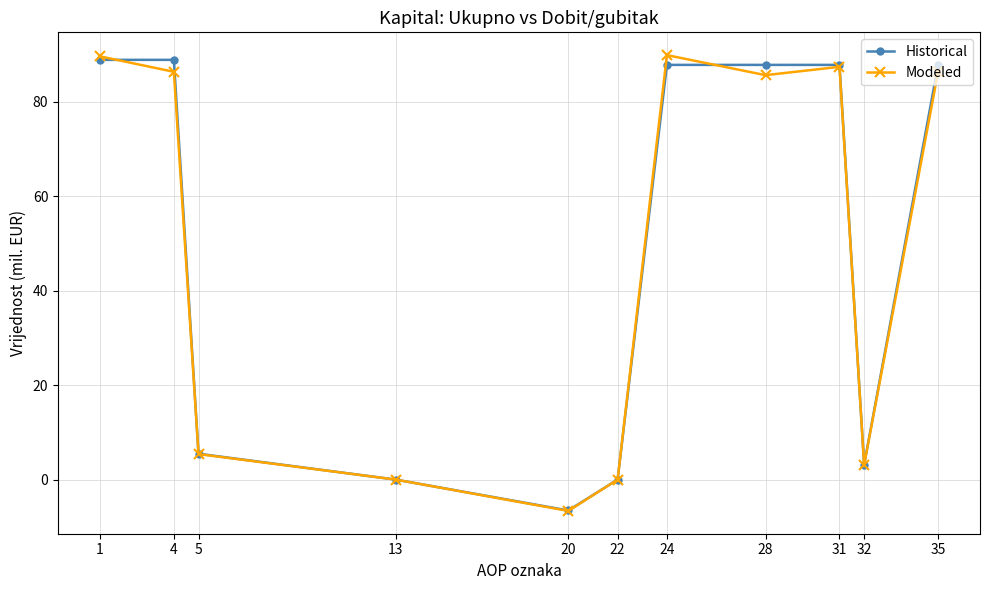

How many categories are shown in the chart?

11